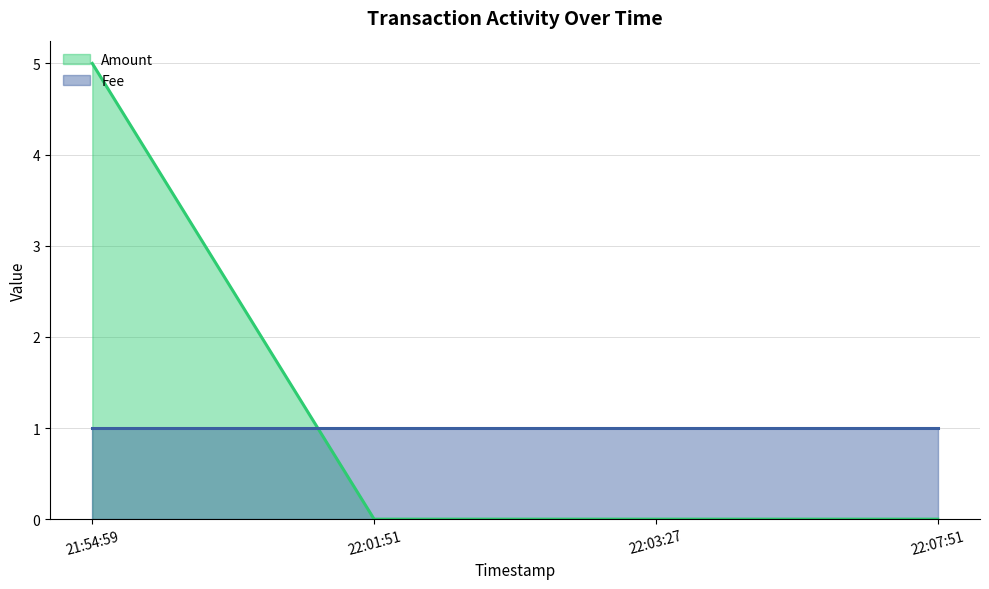

What is the maximum value for Amount?

5